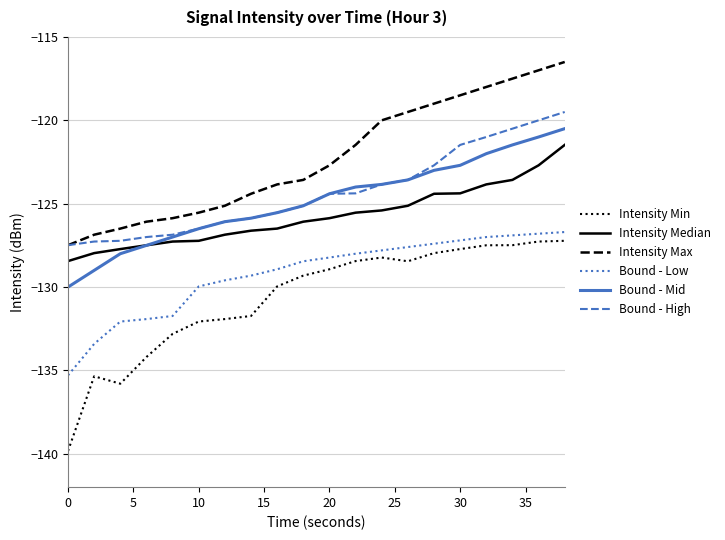

Which series has the largest total across all categories?

Intensity Max